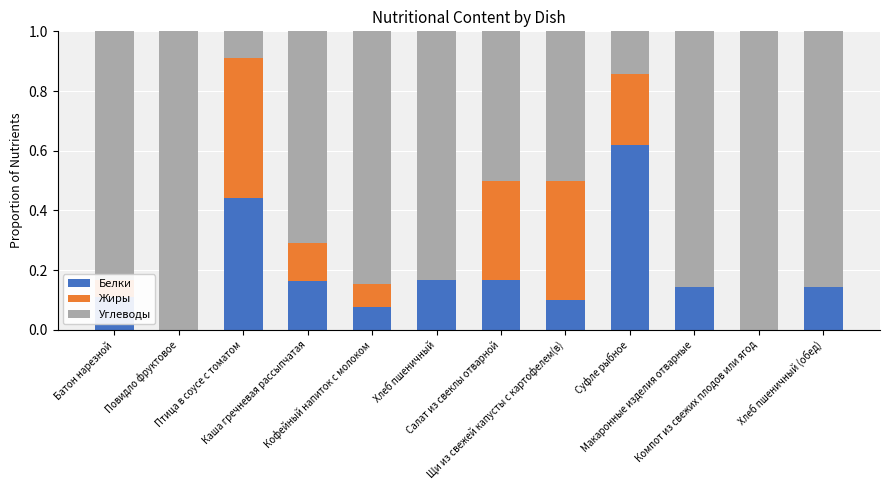

How many series are shown in this chart?

3